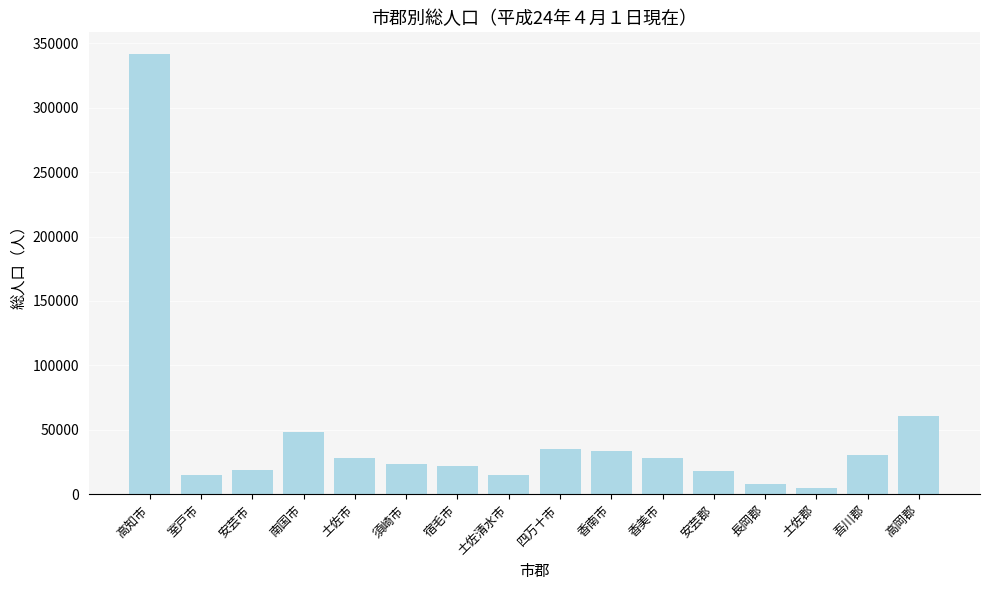

Between 室戸市 and 高岡郡, which is larger?

高岡郡